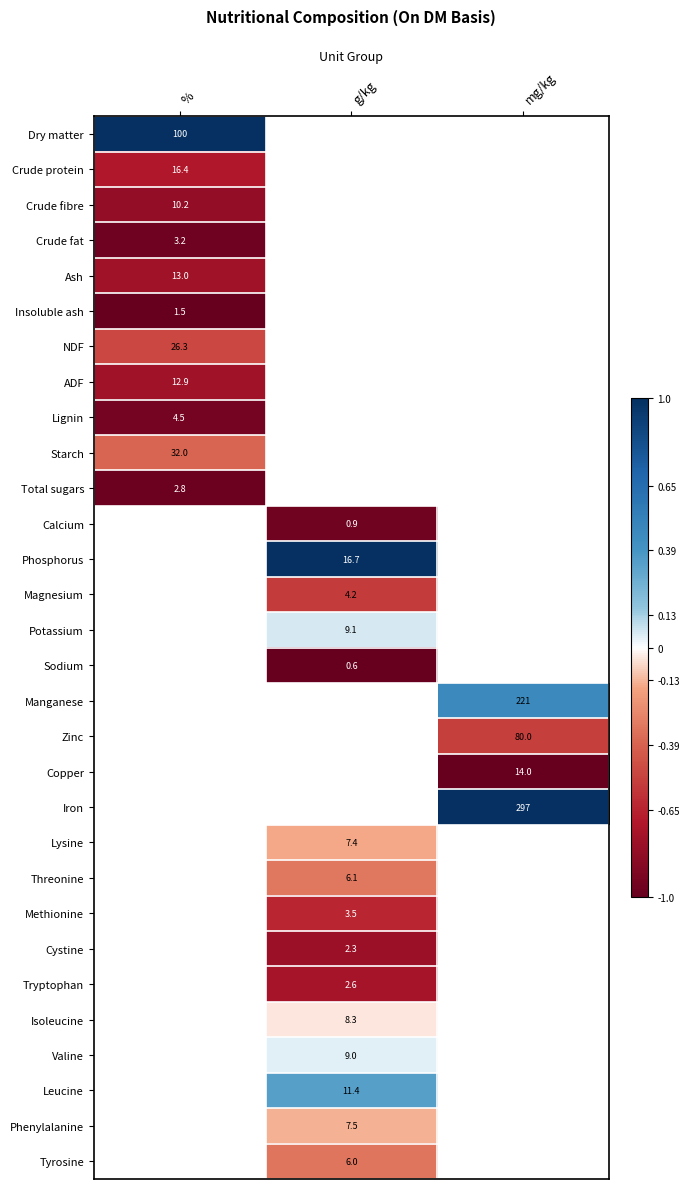

The Threonine series shows 6.1 at g/kg. True or false?

True